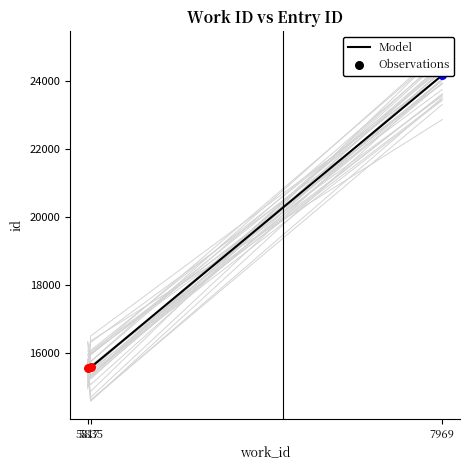

What is the change in value from 5835 to 7969?

+8616